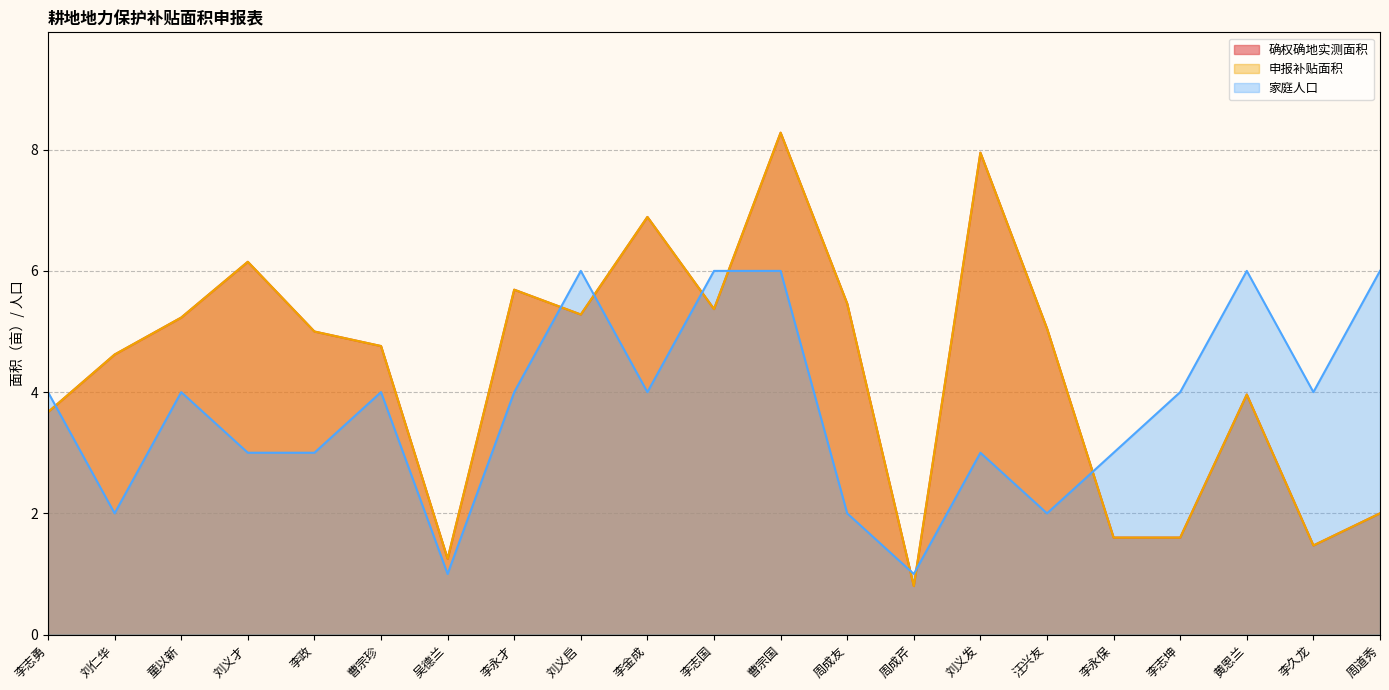

Does the chart have visible grid lines?

Yes